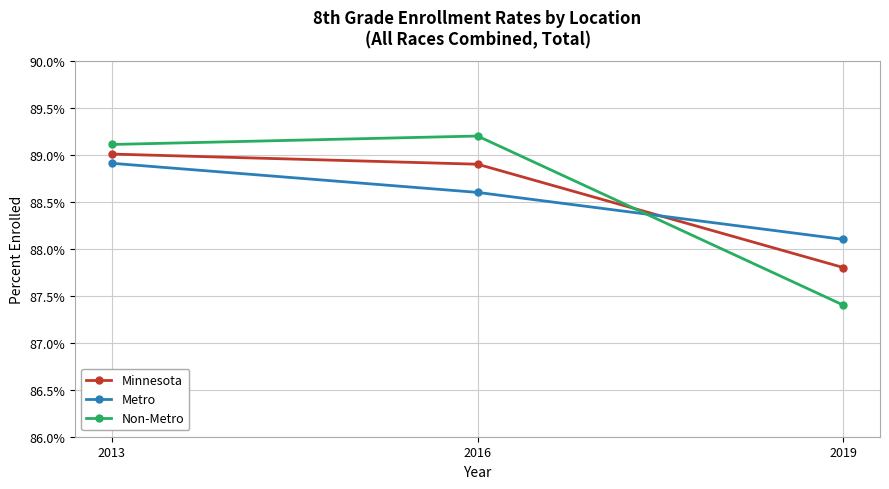

Rank the series by their maximum value, from highest to lowest.

Non-Metro, Minnesota, Metro